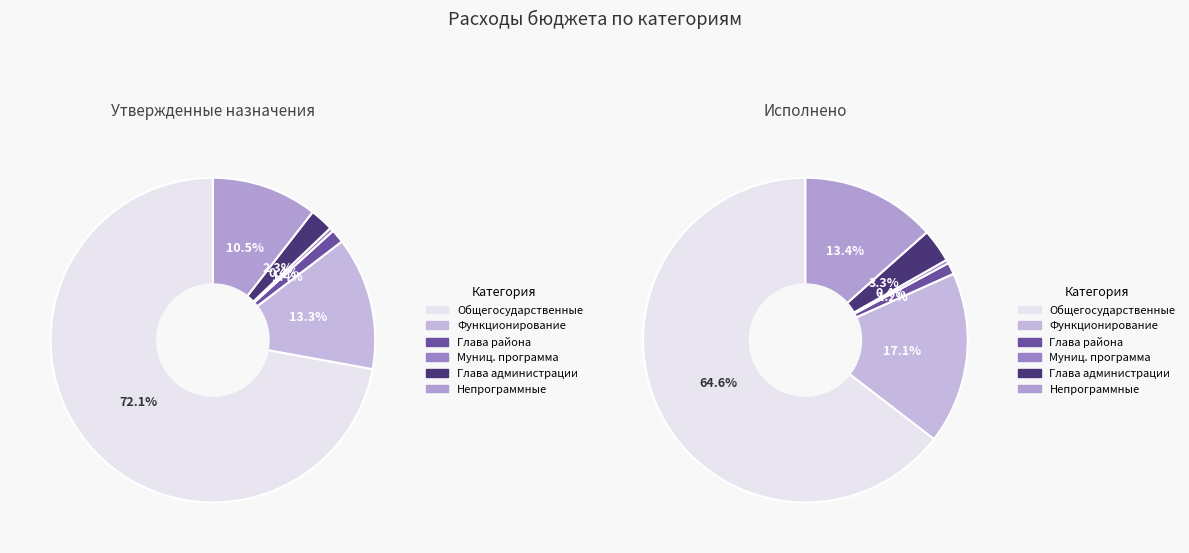

Which has a higher value, Непрограммные расходы or Муниципальная программа?

Непрограммные расходы